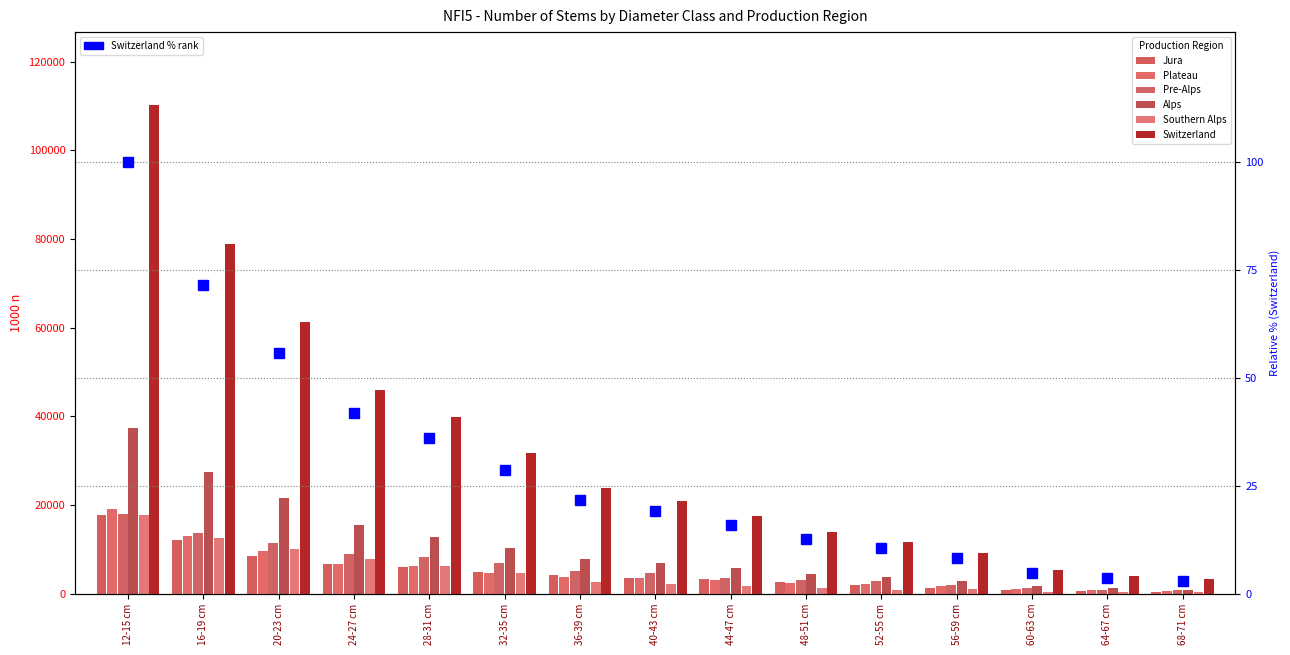

The value of Alps at 32-35 cm is 2908. True or false?

False